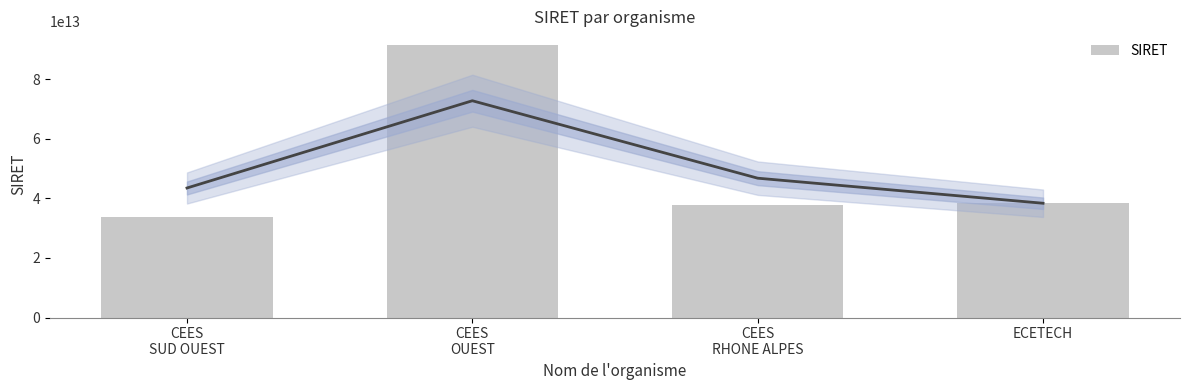

Which category has the highest value across all series?

CEES
OUEST